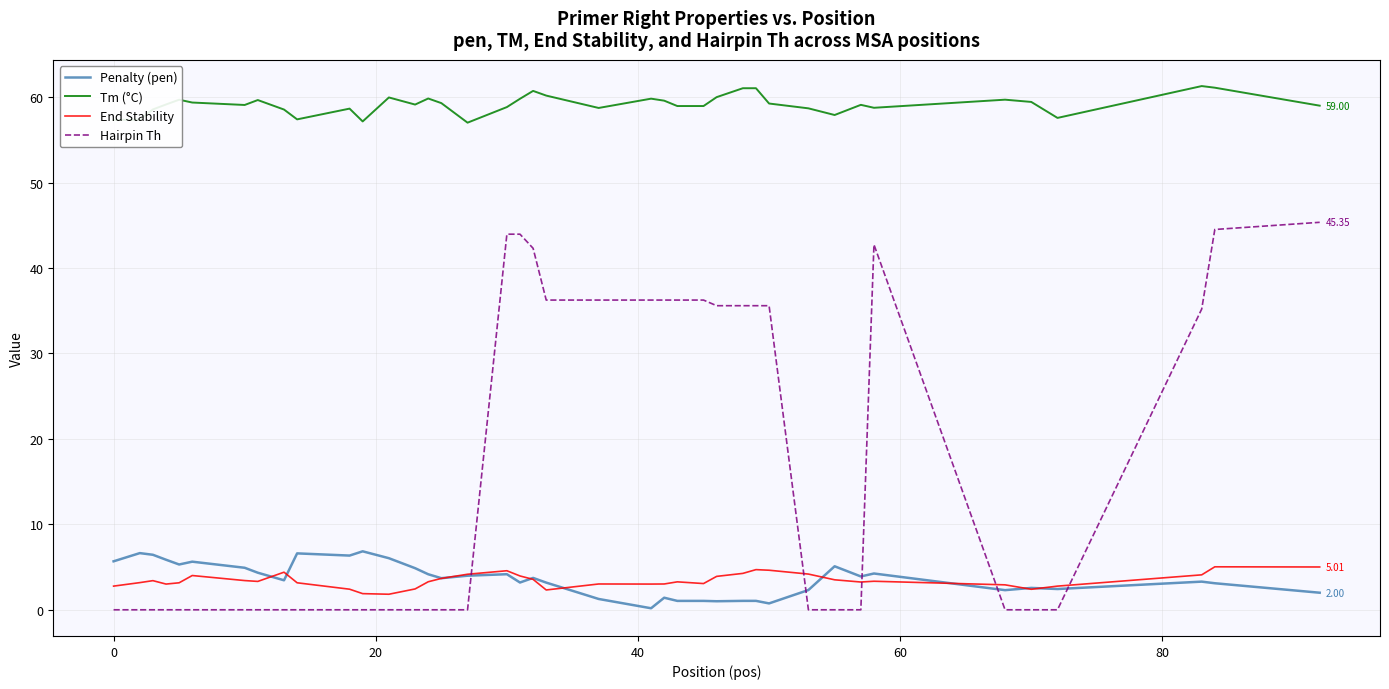

Which series has the largest total across all categories?

Tm (°C)